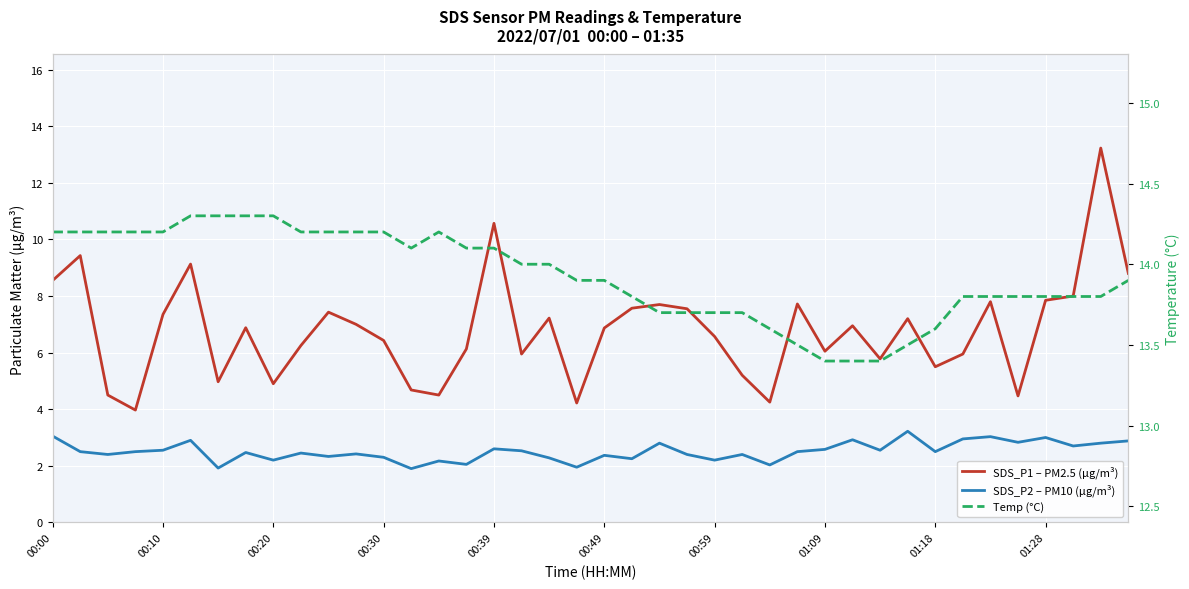

How many data points in SDS_P1 – PM2.5 (µg/m³) are less than 6?

14